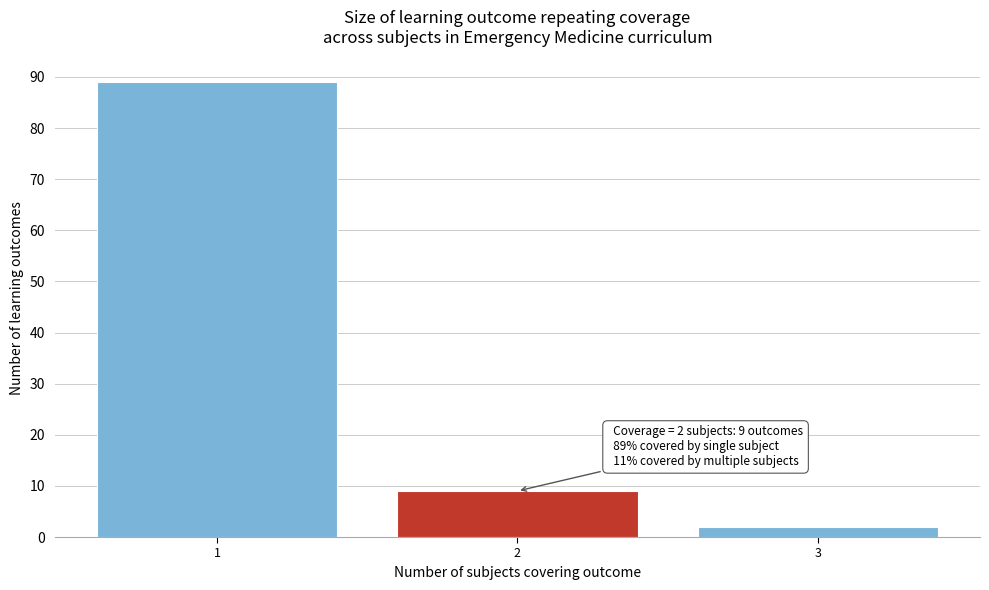

Reading right to left, list all the values displayed in this chart.

2	9	89